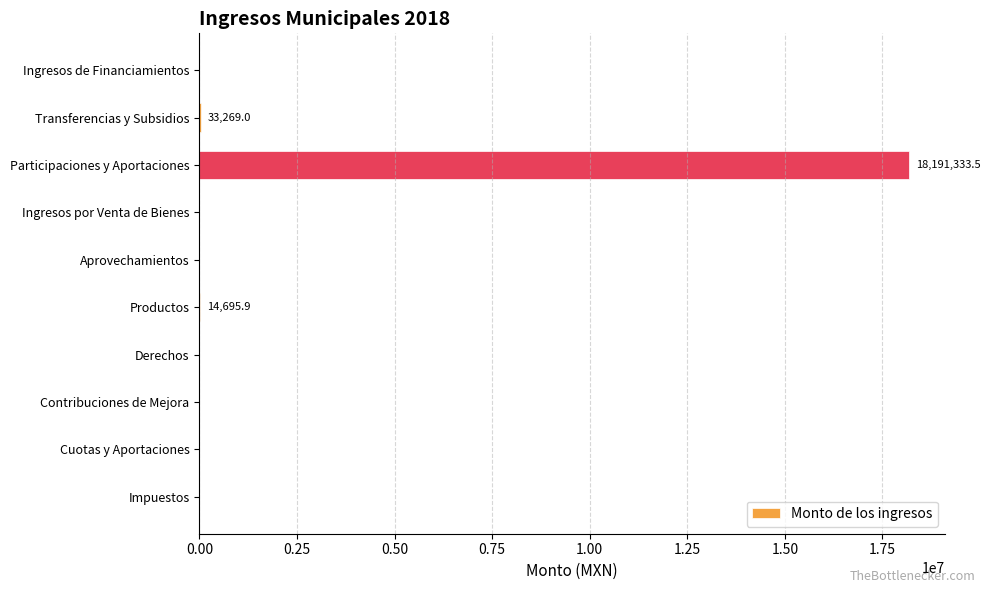

At which category does the chart reach its peak across all series?

Participaciones y Aportaciones